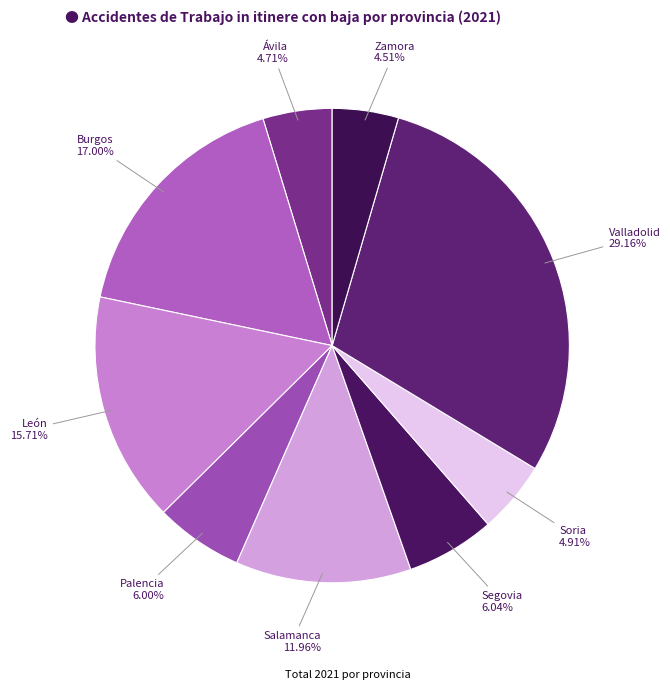

Is there any slice that represents more than half of the pie?

No